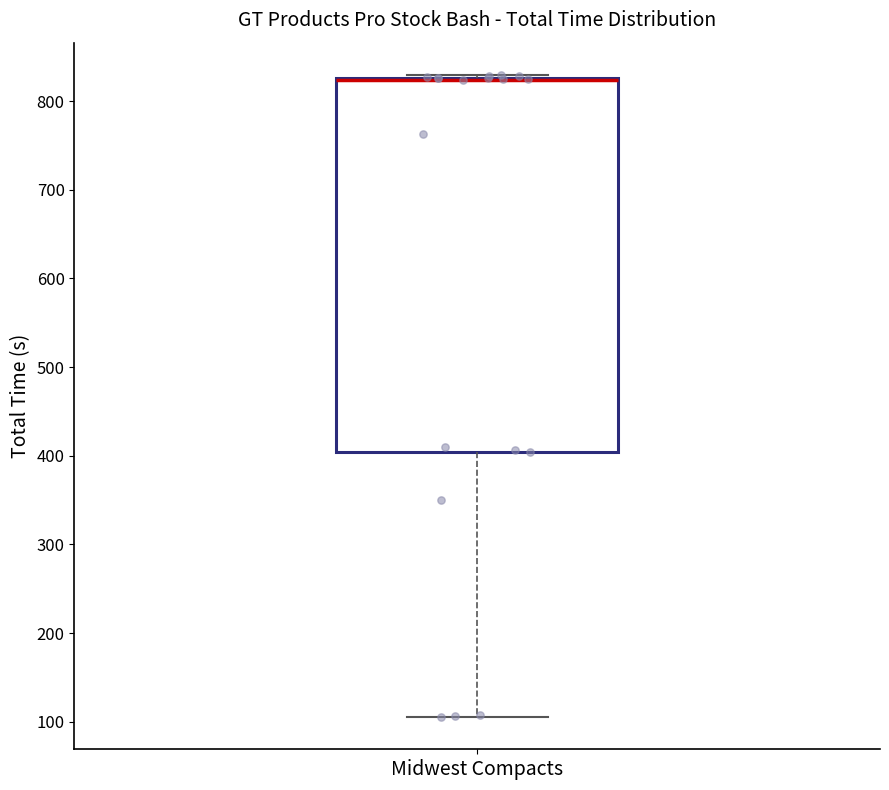

Read this box plot against the y-axis: the position of the median line, the range covered by the box, and the ends of both whiskers. The values are not printed on the chart, so give them approximately, as read against the axis.

median 820 (drawn on the box's upper edge), box 400 to 830, whiskers 110 to 830 (just above the box's upper edge)